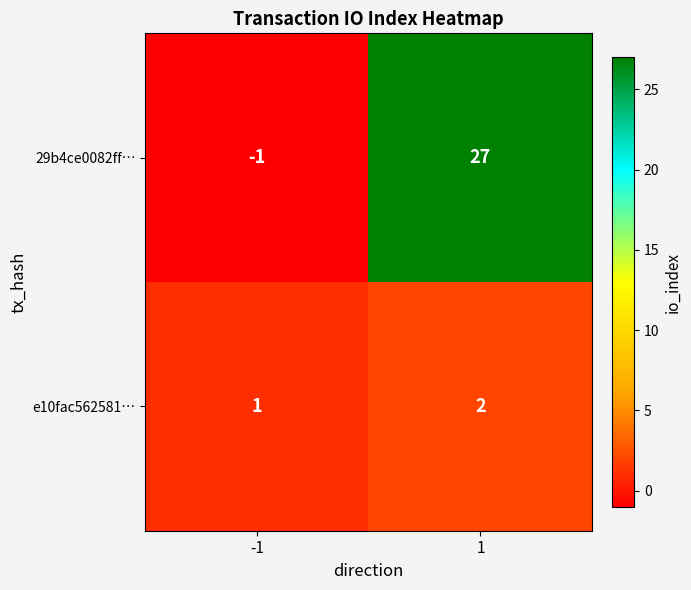

What is the spread (max minus min) of values at -1?

2